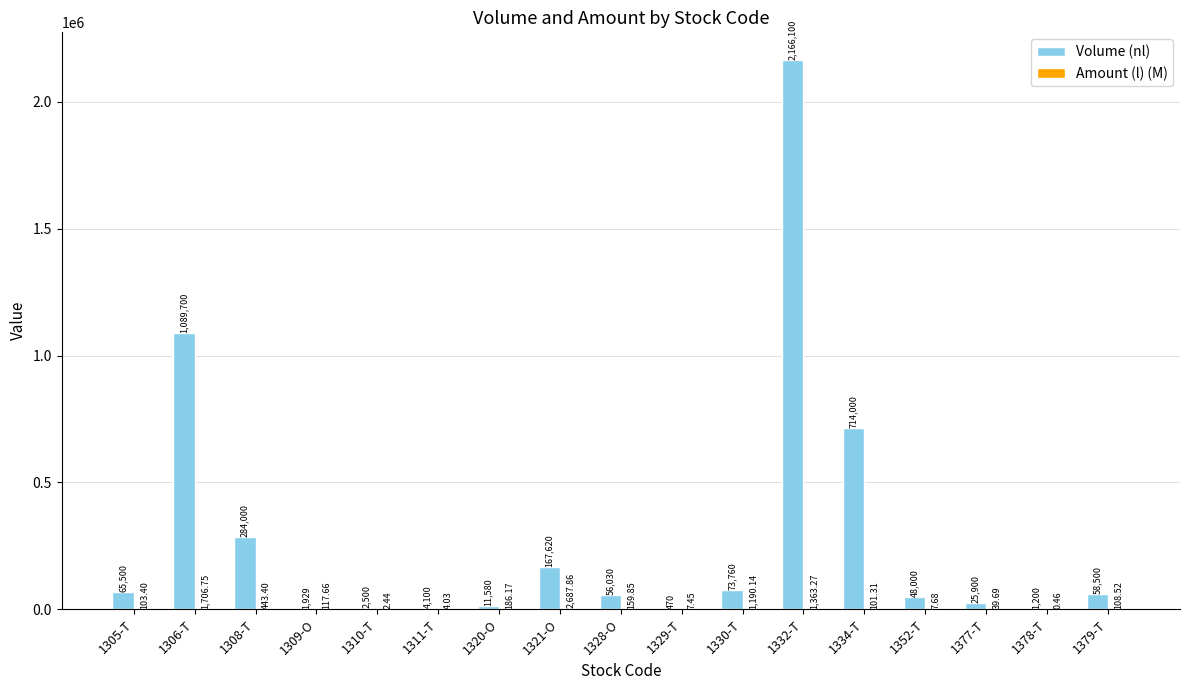

What is the greatest value displayed?

2166100.0